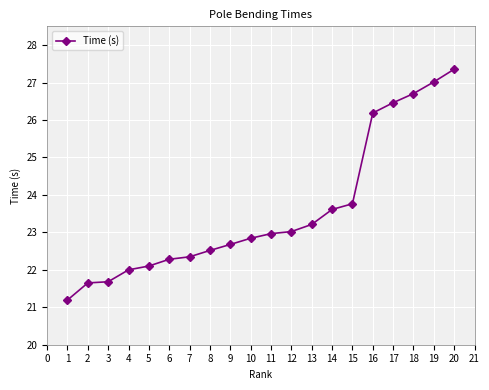

What is the value of the 6th point from the left?

22.3